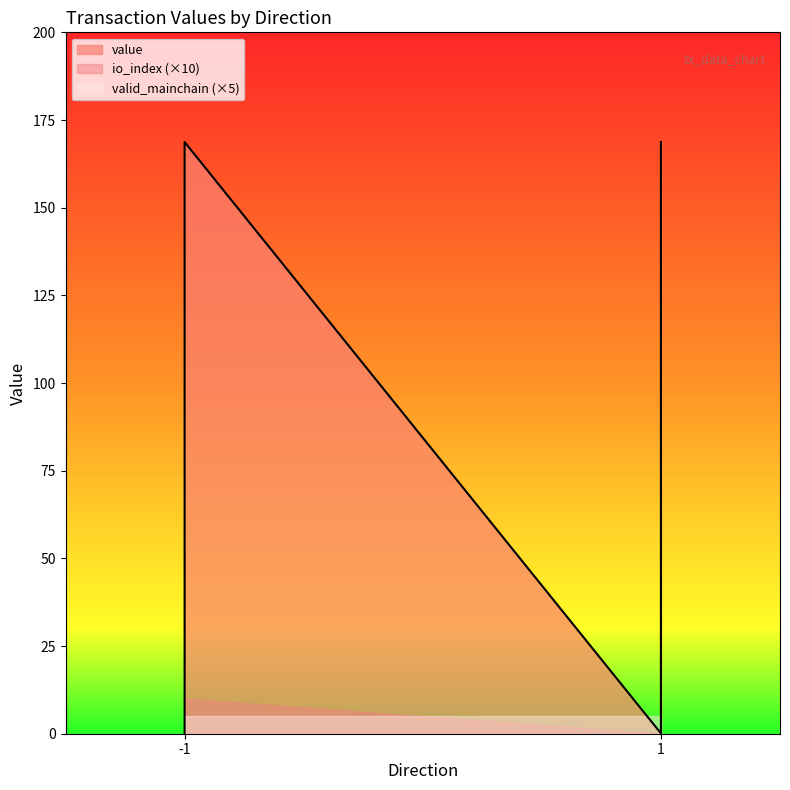

Read the value value at 1_1.

168.7